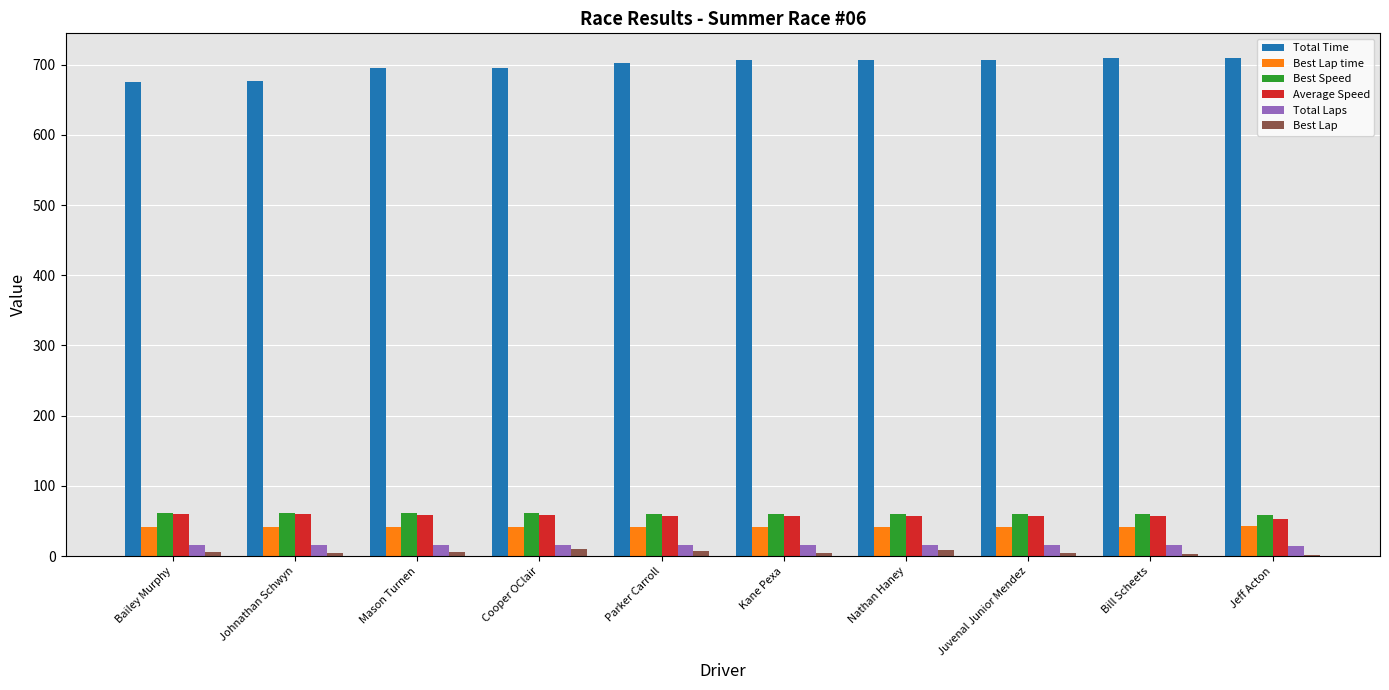

Is the value of Total Laps at Bailey Murphy greater than the value of Best Lap at Bill Scheets?

Yes